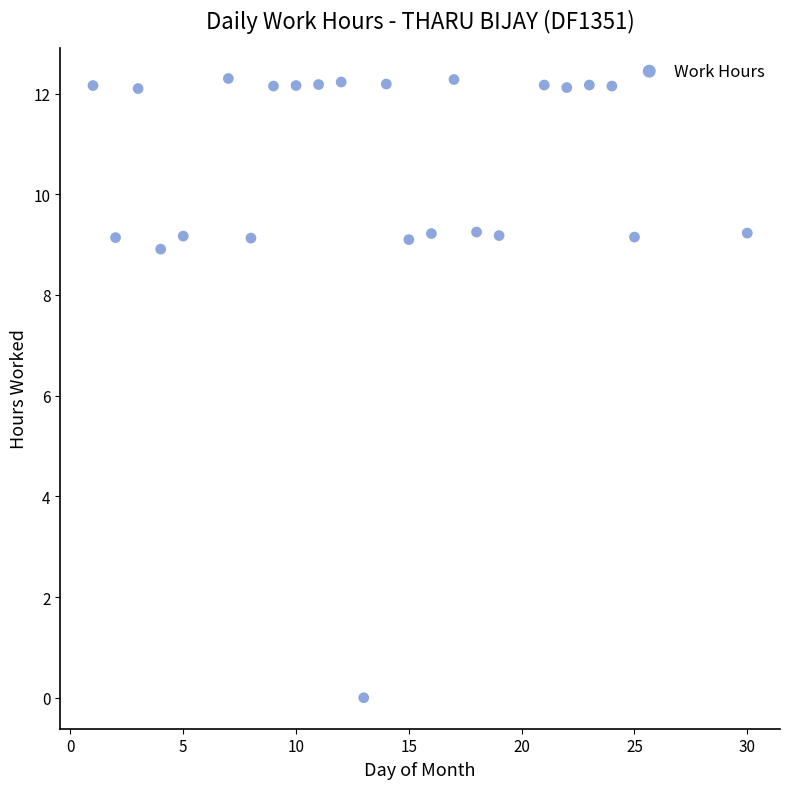

What is the range of Y values (max minus min)?

12.3